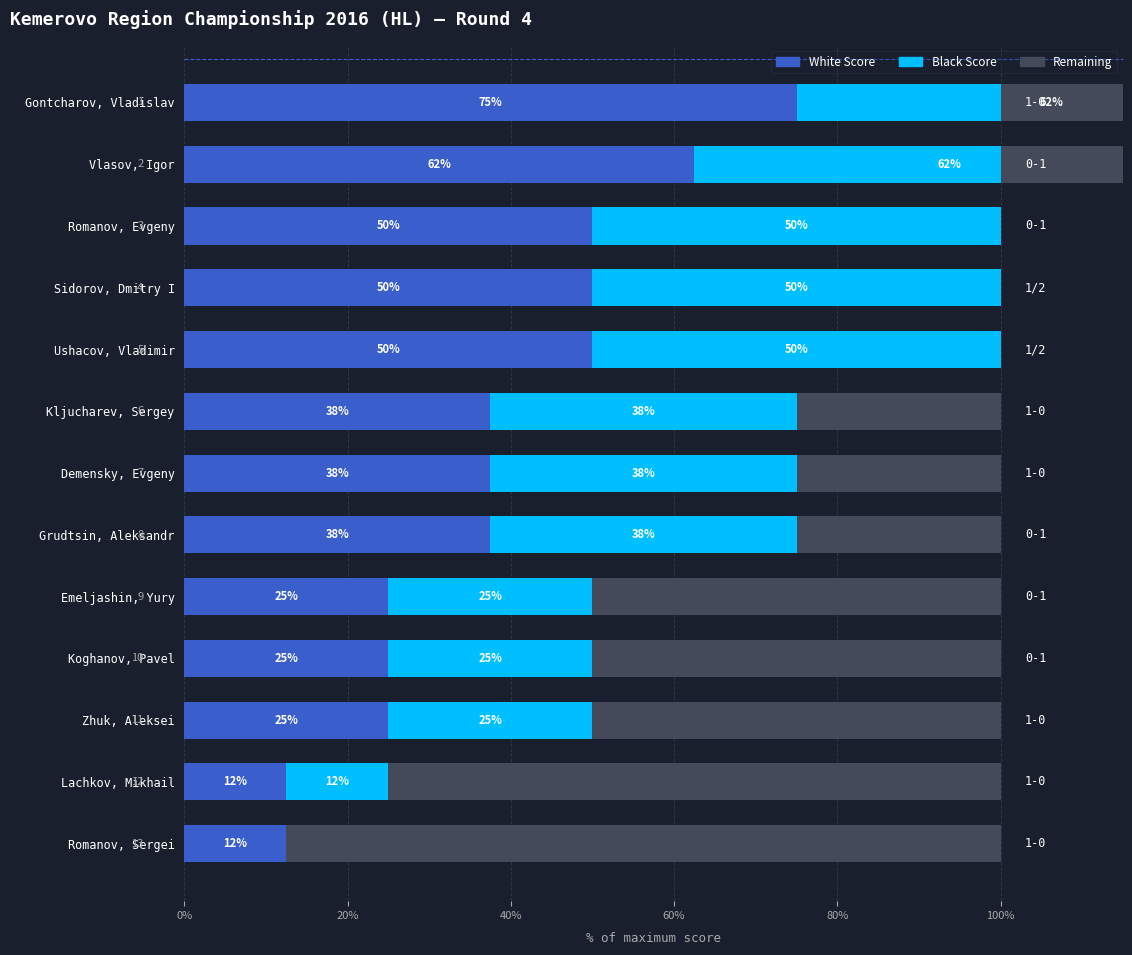

Reading right to left, extract all data points from this chart.

White Score: 12.5	12.5	25.0	25.0	25.0	37.5	37.5	37.5	50.0	50.0	50.0	62.5	75.0
Black Score: 0.0	12.5	25.0	25.0	25.0	37.5	37.5	37.5	50.0	50.0	50.0	62.5	62.5
Remaining: 87.5	75.0	50.0	50.0	50.0	25.0	25.0	25.0	0.0	0.0	0.0	-25.0	-37.5